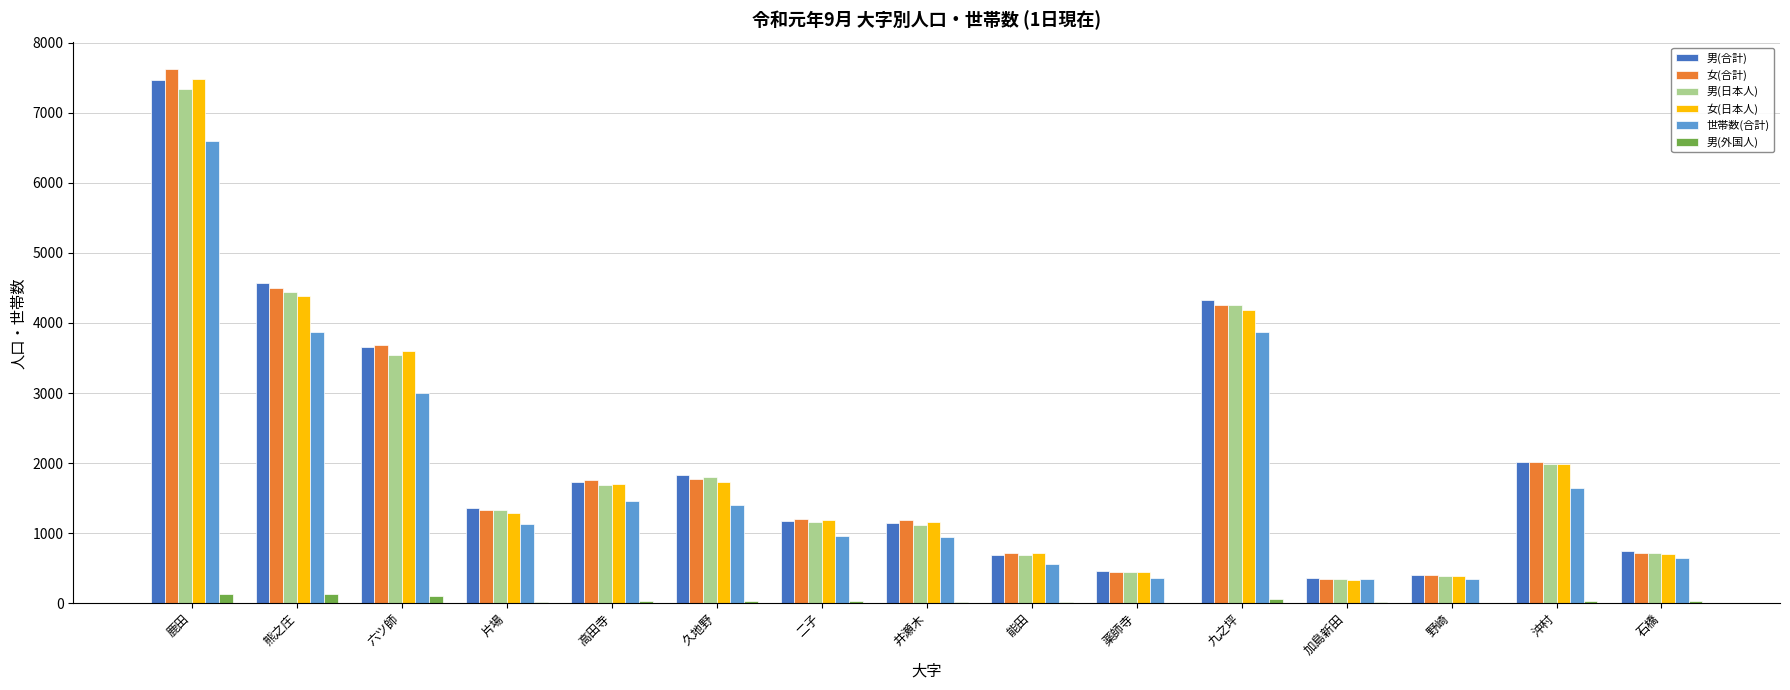

Which series changed the most between 能田 and 沖村?

男(合計)